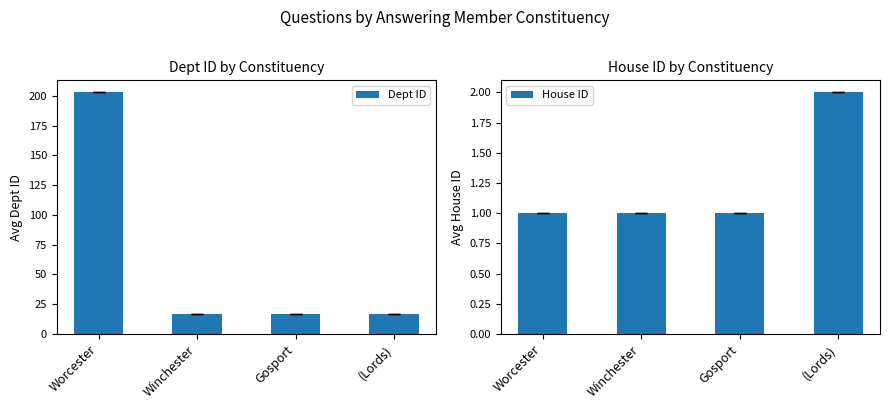

Where is House ID nearest to the value 1?

Worcester